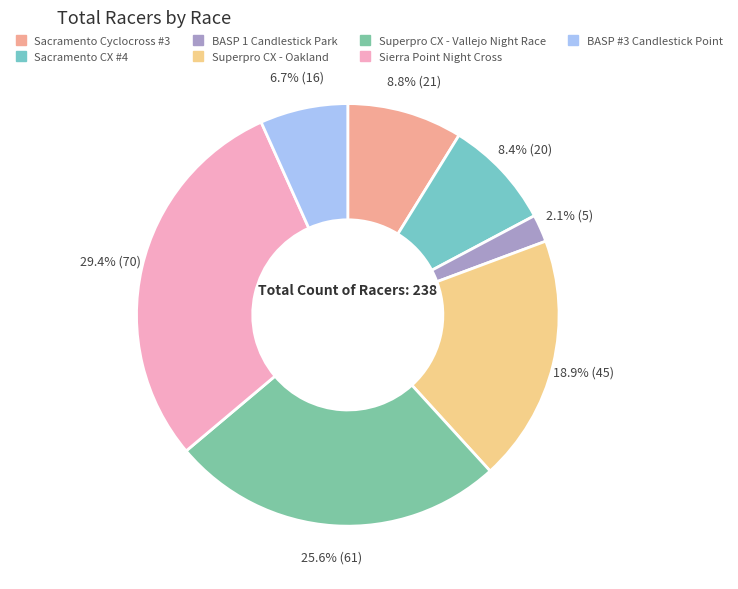

Which slice is the smallest?

BASP 1 Candlestick Park